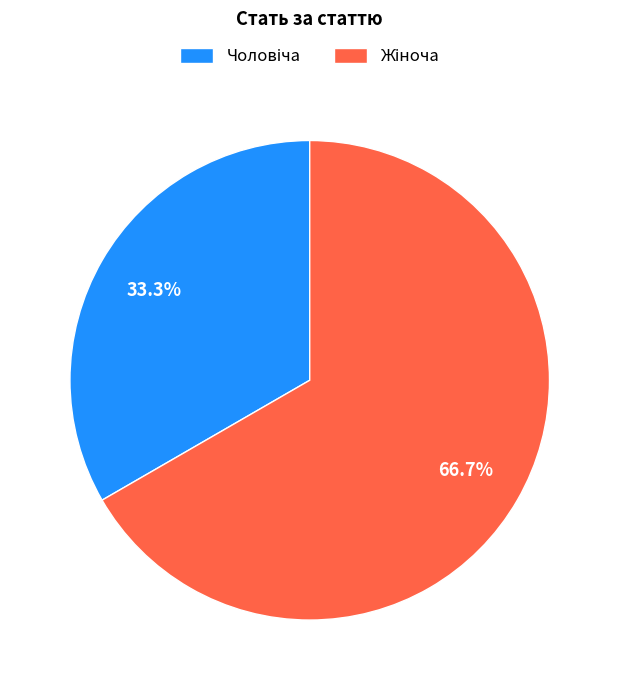

Is there any slice that represents more than half of the pie?

Yes